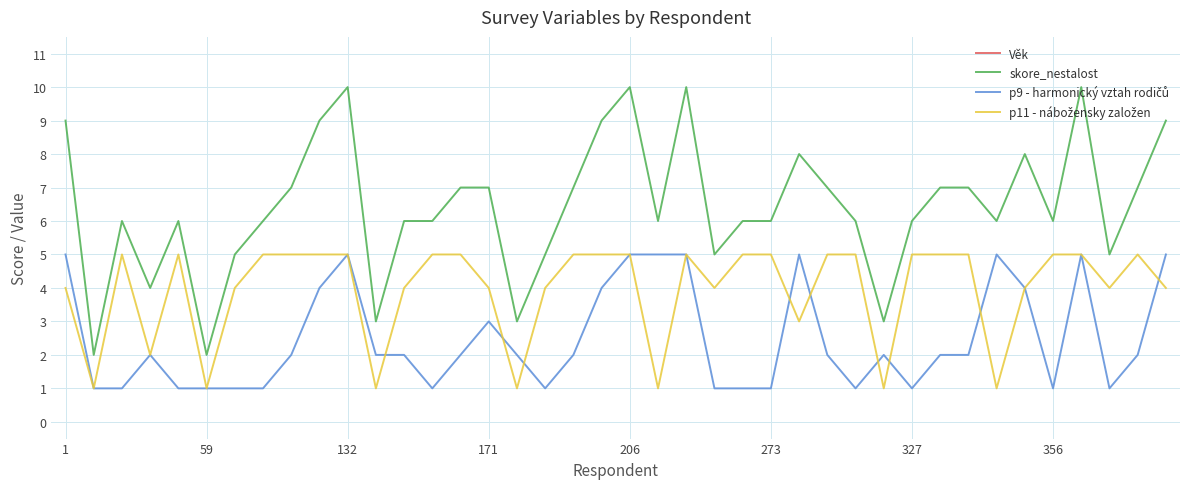

What is the difference between the maximum and minimum values in the skore_nestalost series?

8